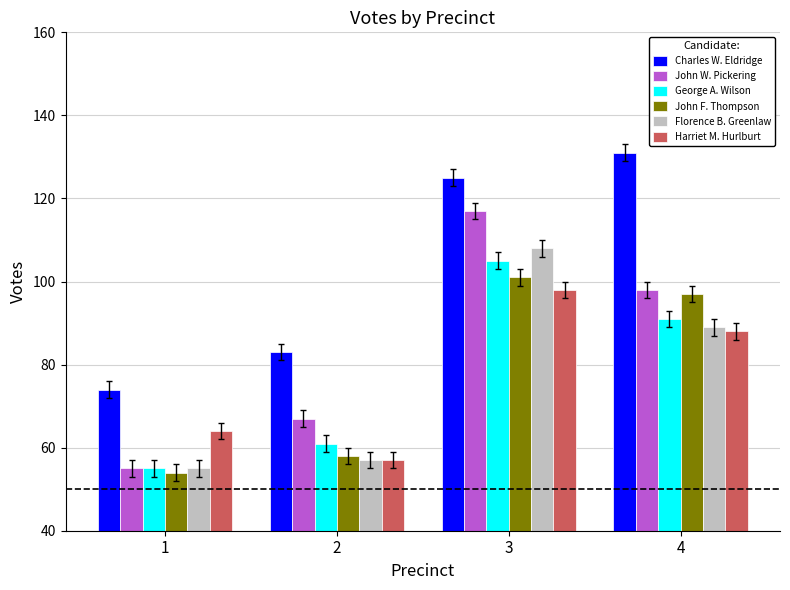

Where is Florence B. Greenlaw nearest to the value 81?

4